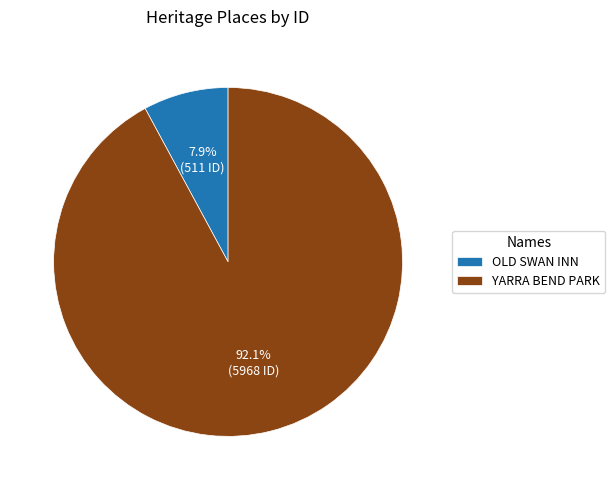

To the nearest percent, what is the combined percentage of YARRA BEND PARK and OLD SWAN INN?

100%